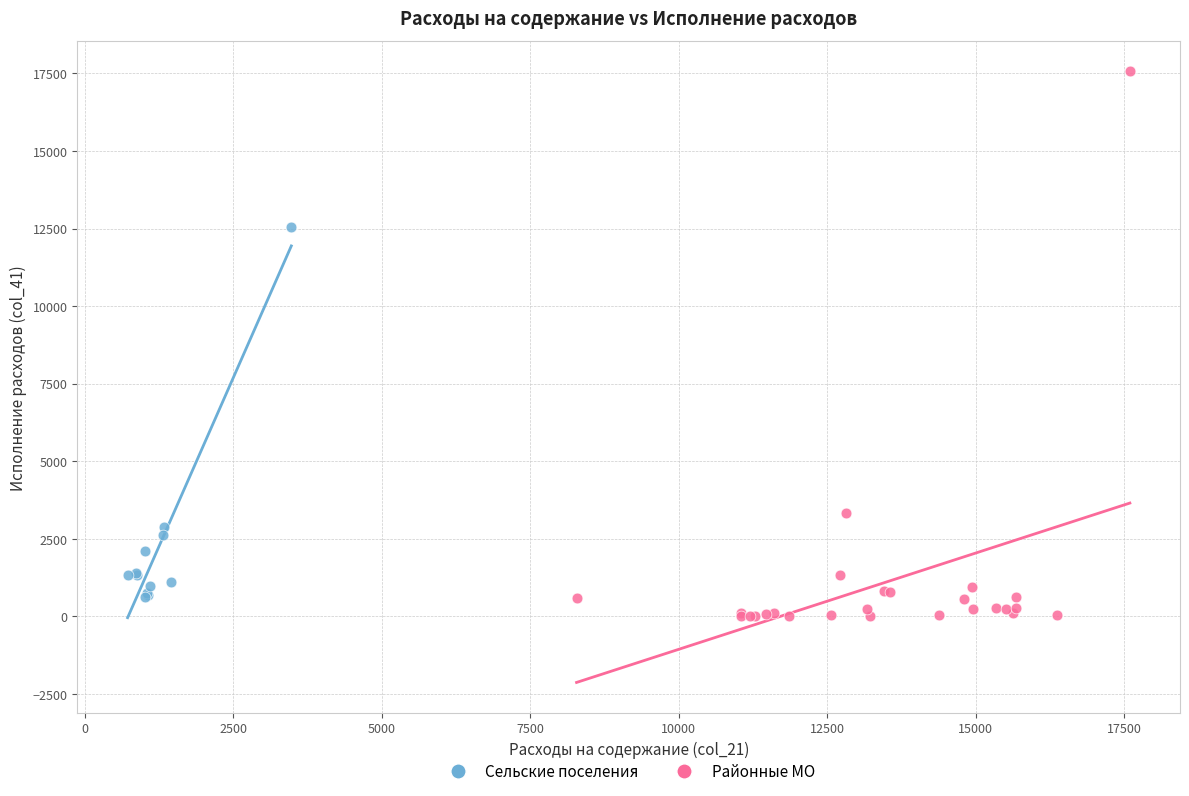

Which series reaches the maximum Y coordinate?

Районные МО